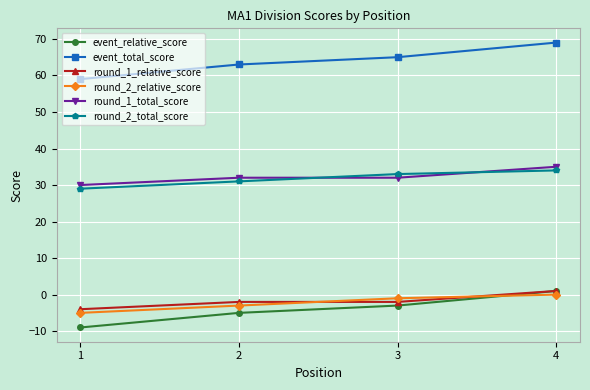

Reading left to right, what are all the values shown in this chart?

event_relative_score: -9	-5	-3	1
event_total_score: 59	63	65	69
round_1_relative_score: -4	-2	-2	1
round_2_relative_score: -5	-3	-1	0
round_1_total_score: 30	32	32	35
round_2_total_score: 29	31	33	34